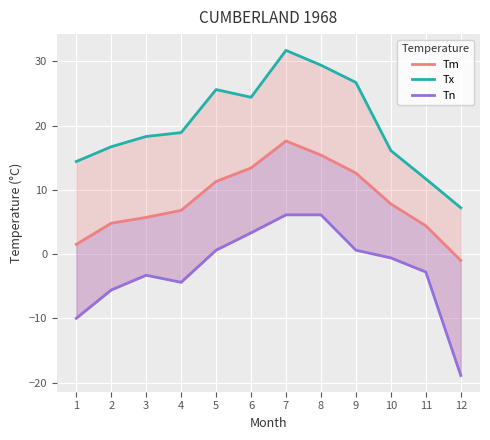

What is the lowest value of the Tx series?

7.2